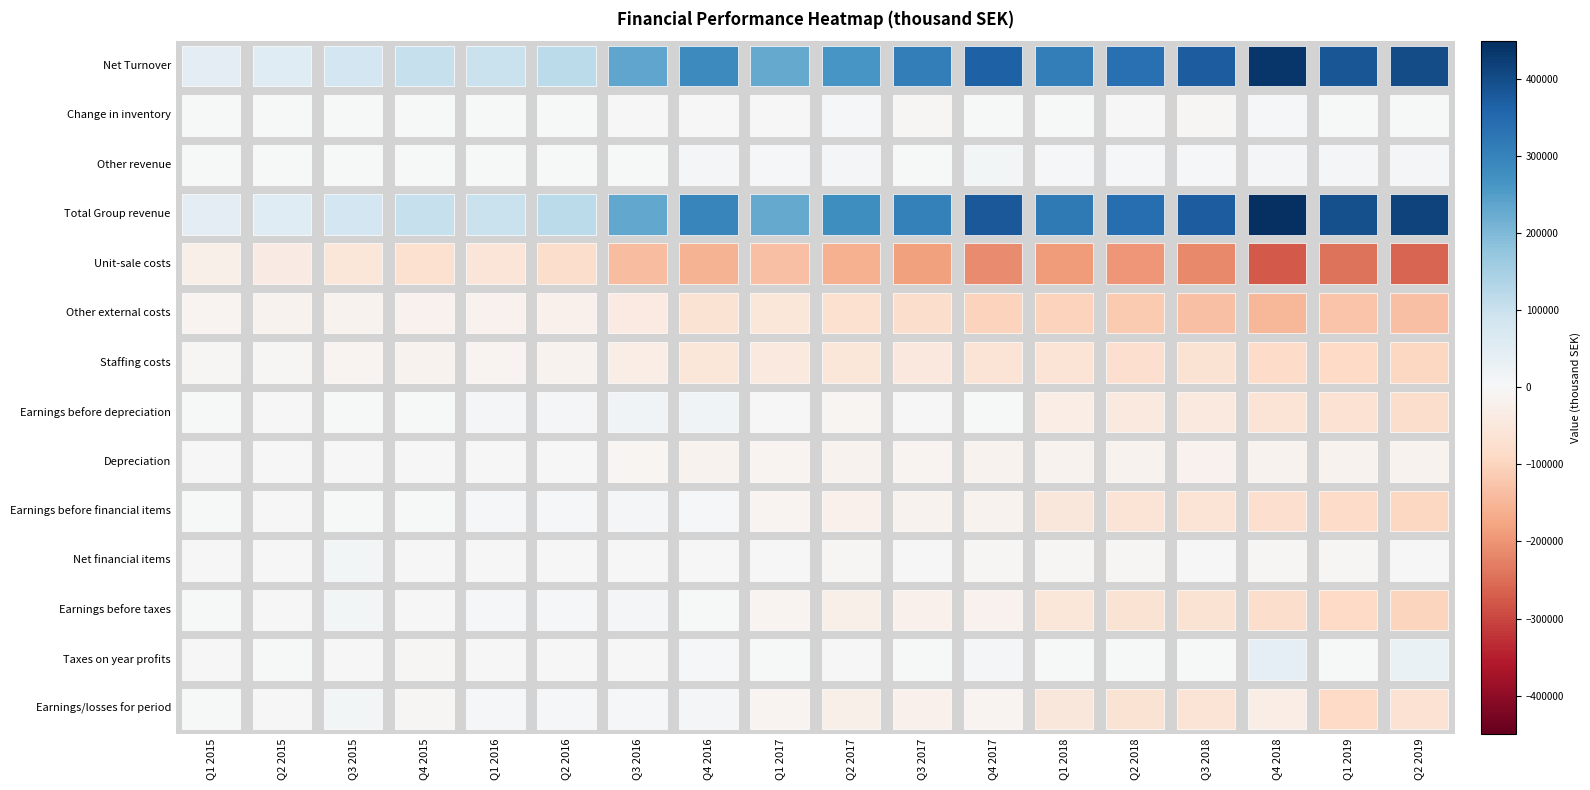

Rank the series at 5 from lowest to highest value.

Unit-sale costs, Other external costs, Staffing costs, Depreciation, Taxes on year profits, Net financial items, Change in inventory, Other revenue, Earnings/losses for period, Earnings before taxes, Earnings before financial items, Earnings before depreciation, Net Turnover, Total Group revenue